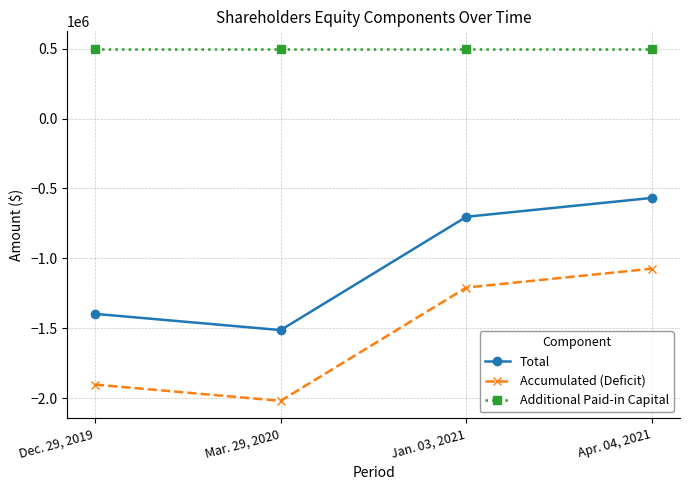

At which label is Accumulated (Deficit) closest to -1545745?

Jan. 03, 2021